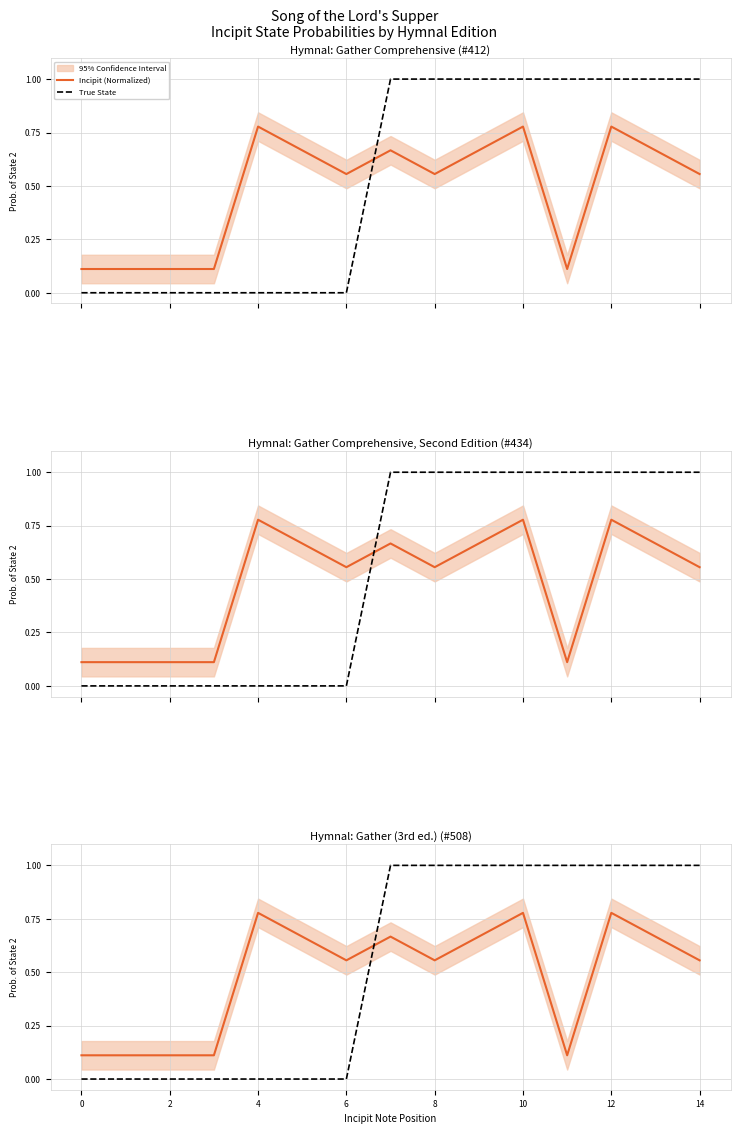

How many times do True State and Incipit (Normalized) cross each other?

1